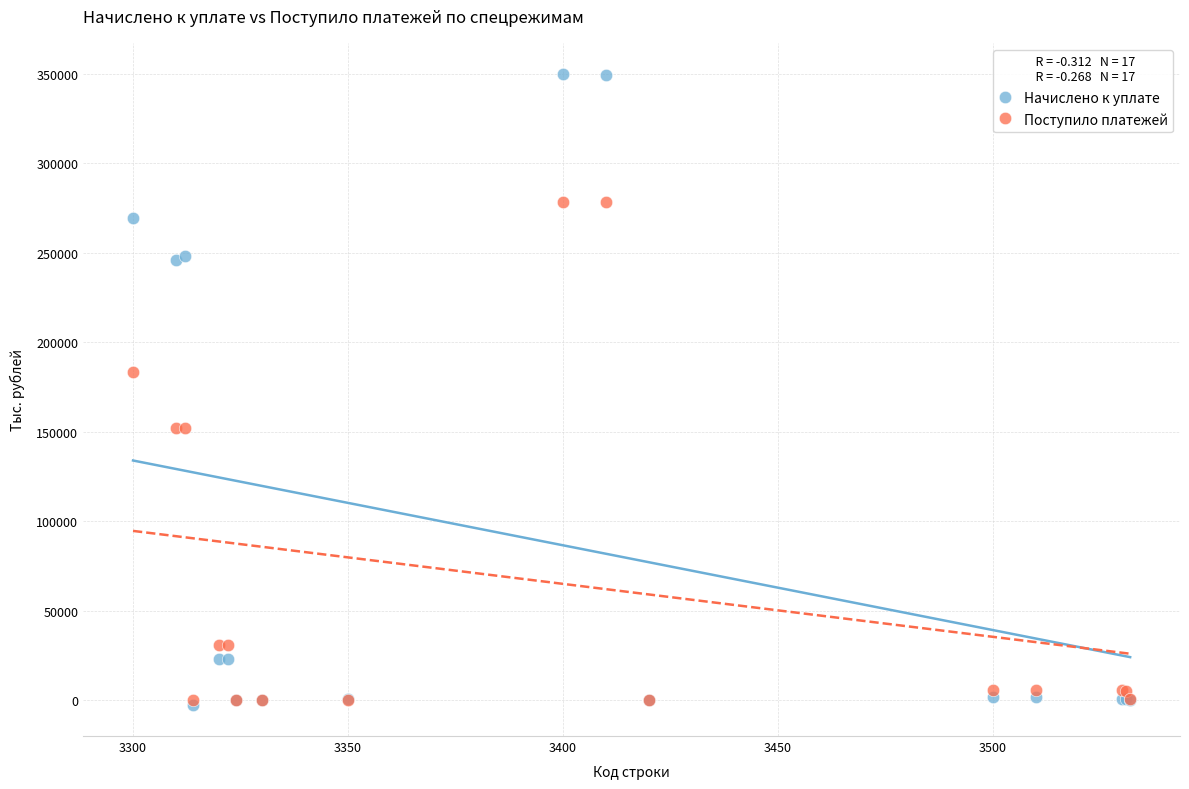

Which series reaches the maximum Y coordinate?

Начислено к уплате